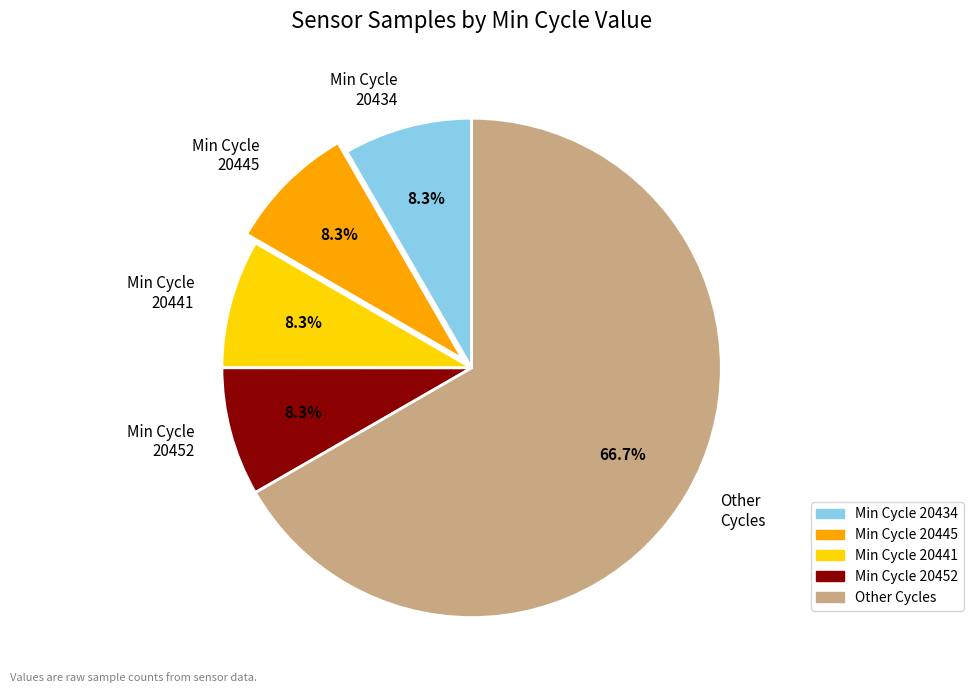

Is Min Cycle 20441 the majority of the pie?

No